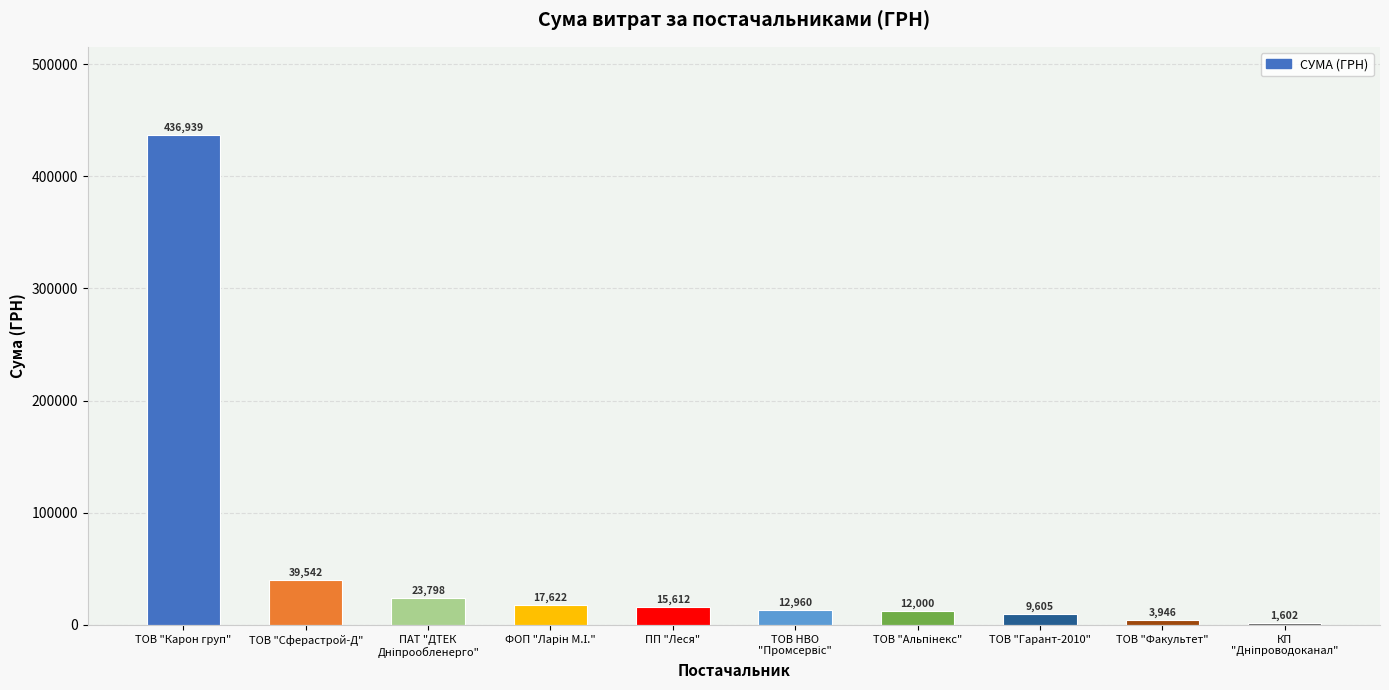

Where does the data first go above 15611?

ТОВ "Карон груп"